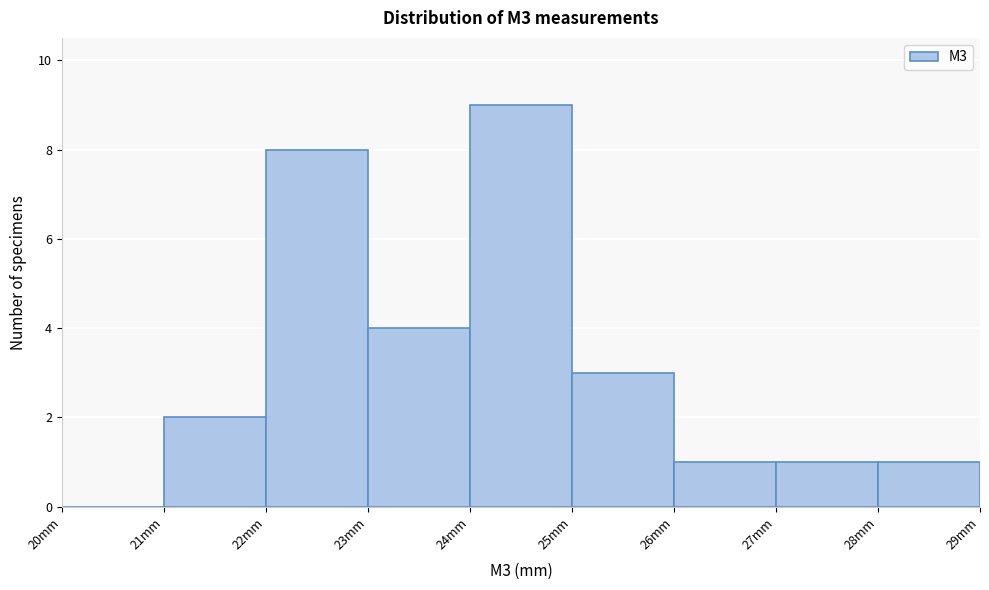

Reading left to right, list every bar in this chart as the range it spans on the x-axis followed by its height. The values are not printed on the chart, so give them approximately, as read against the axis.

20 to 21: 0
21 to 22: 2
22 to 23: 8
23 to 24: 4
24 to 25: 9
25 to 26: 3
26 to 27: 1
27 to 28: 1
28 to 29: 1